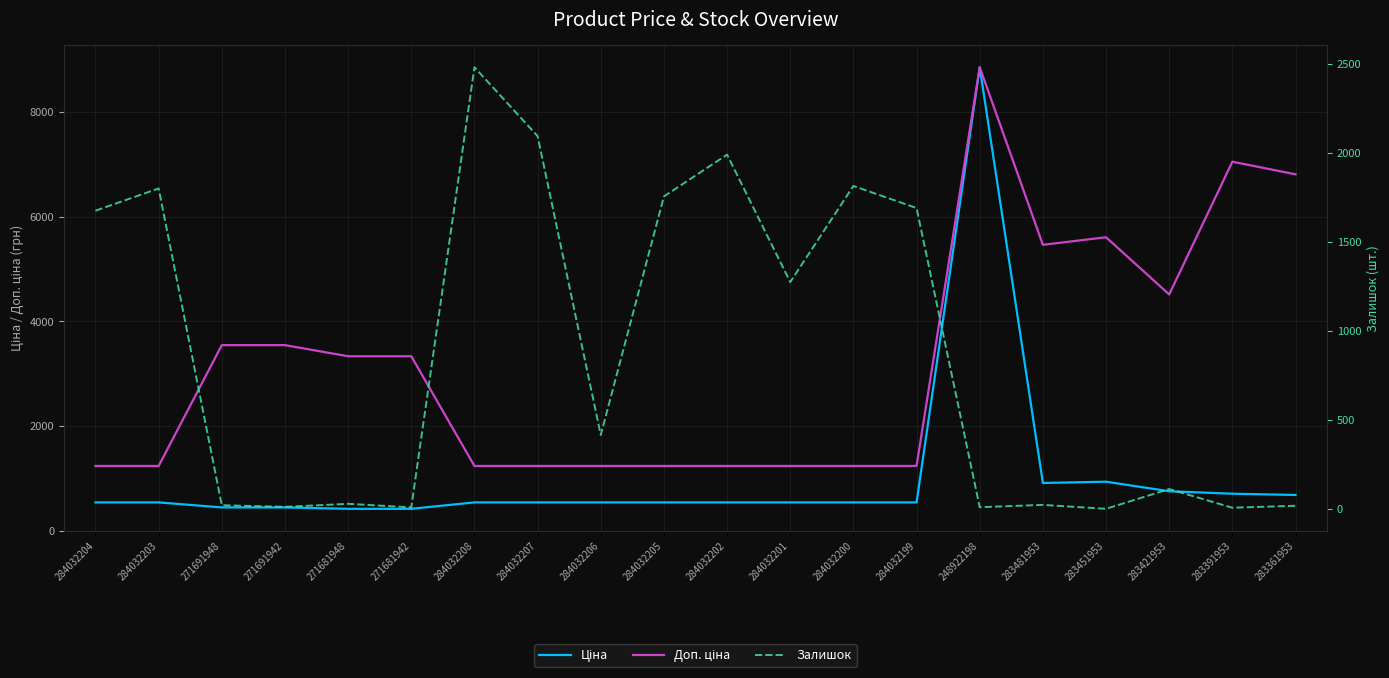

What are all the series names shown in the legend?

Ціна, Доп. ціна, Залишок